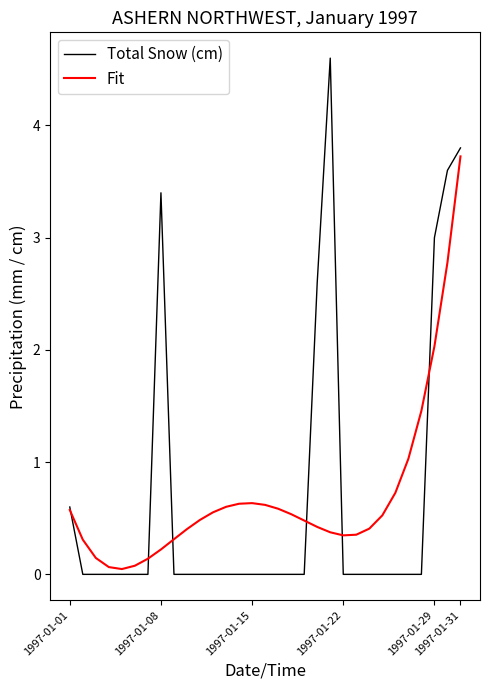

List the series in order of their peak value, lowest first.

Fit, Total Snow (cm)